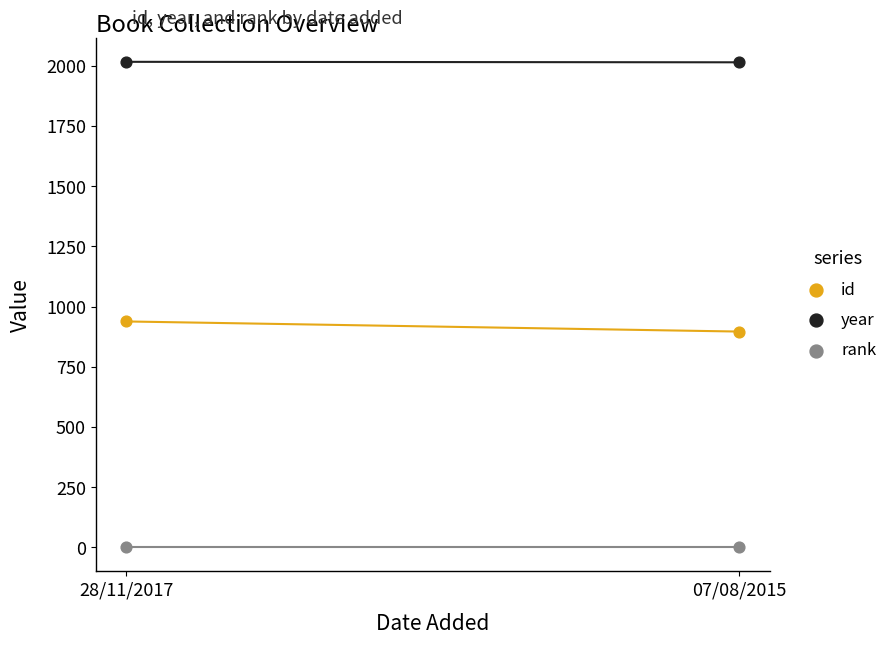

What are all the series names shown in the legend?

id, year, rank